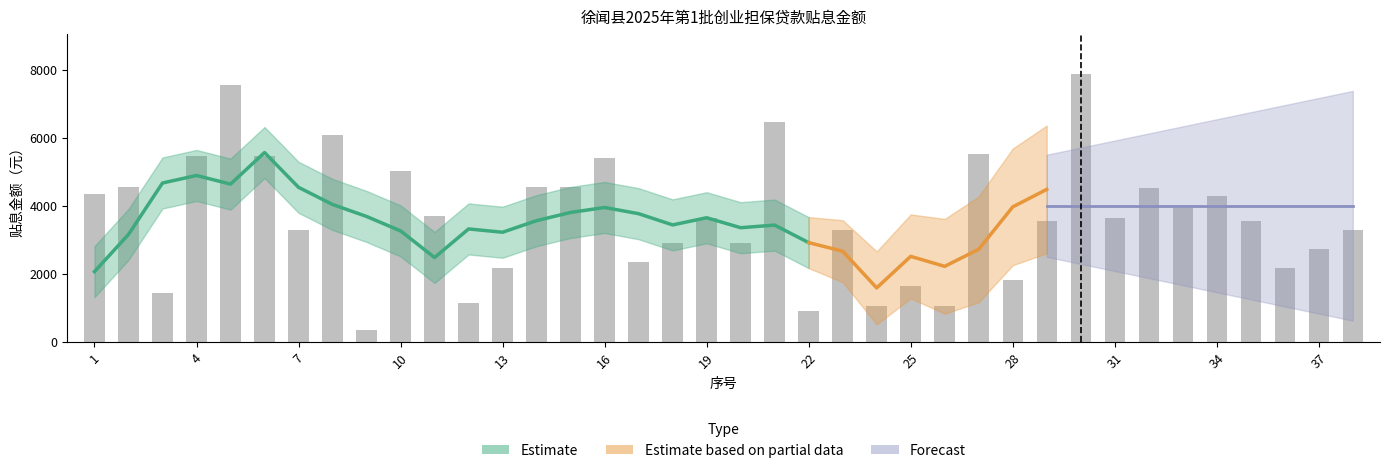

Does the chart contain stacked bars?

No